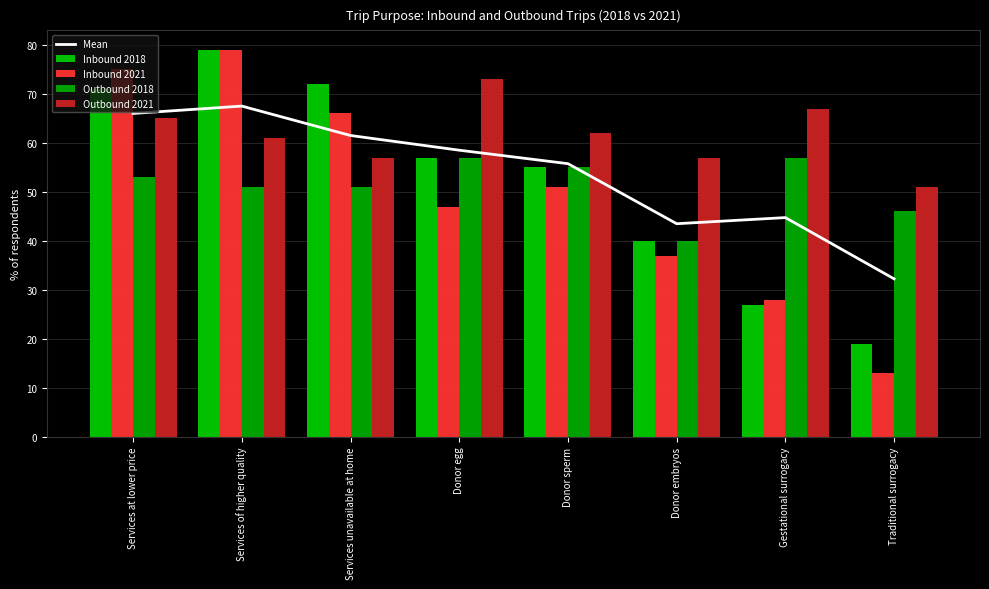

The value of Inbound 2021 at Services unavailable at home is 44.3. True or false?

False